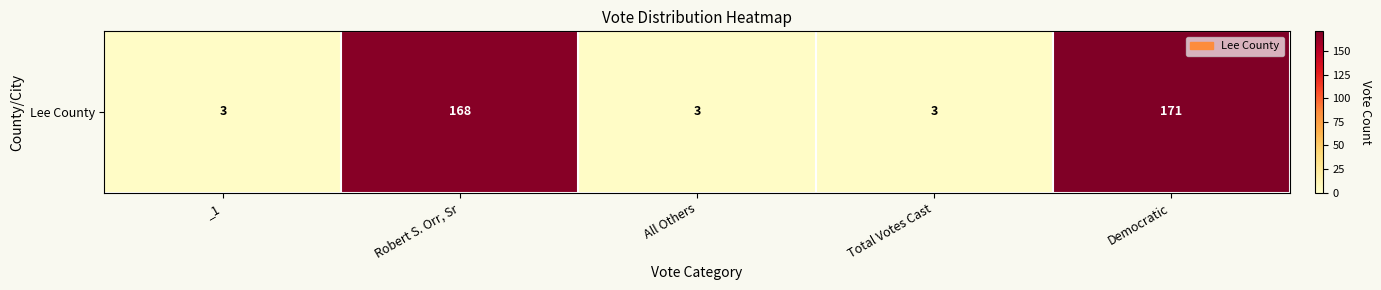

Is it true that the value at Total Votes Cast is 4?

False